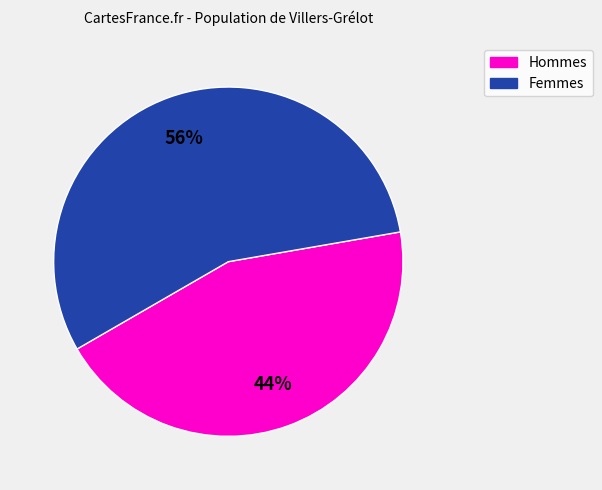

To the nearest percent, what is the average slice percentage?

50%